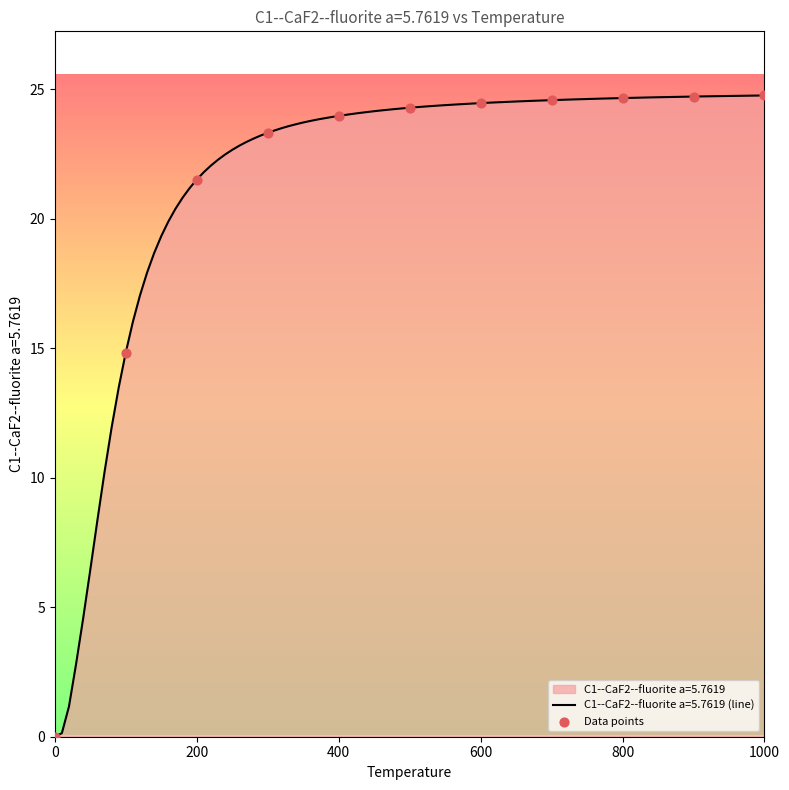

Between 600 and 400, which is larger?

600